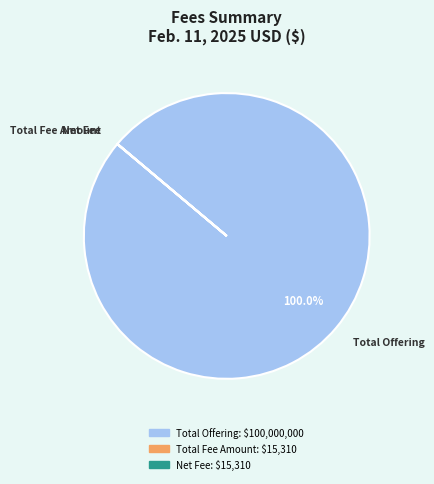

Does any single category account for the majority?

Yes